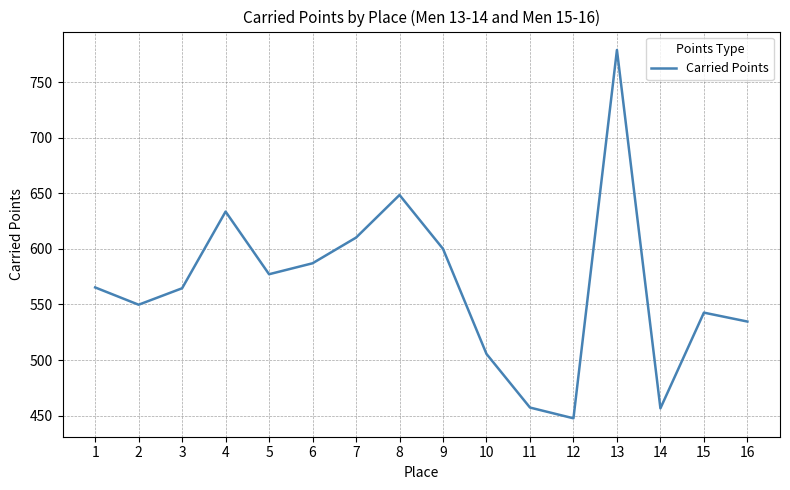

What is the approximate value at 16?

534.6